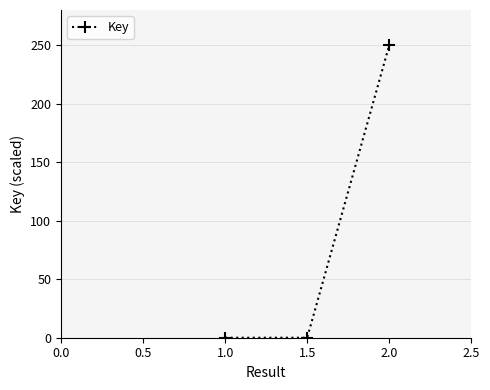

What is the change in value from 1.5 to 2.0?

+250